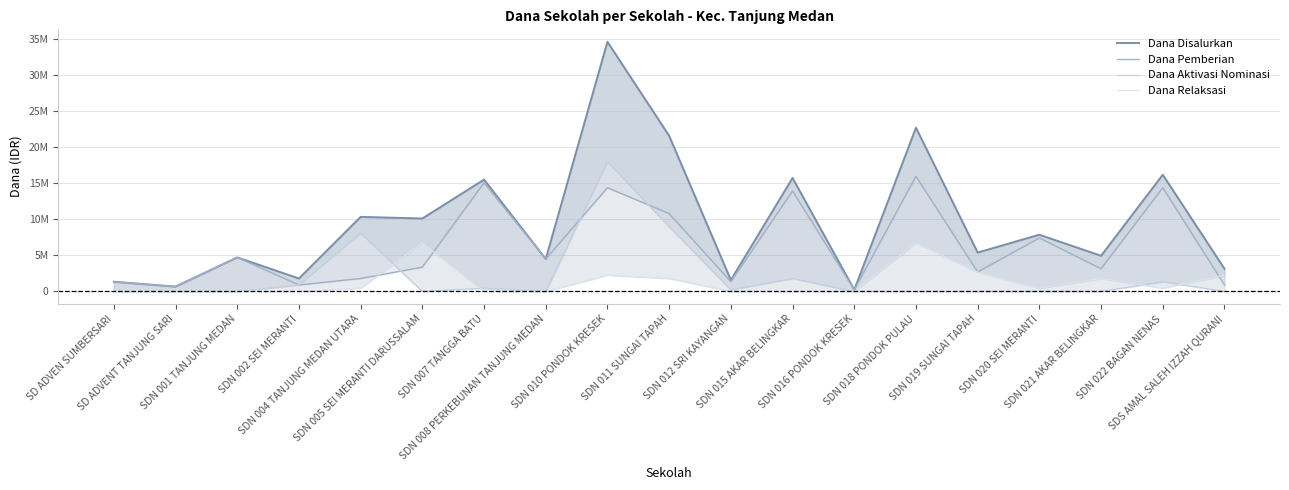

How many data points does each series have?

19